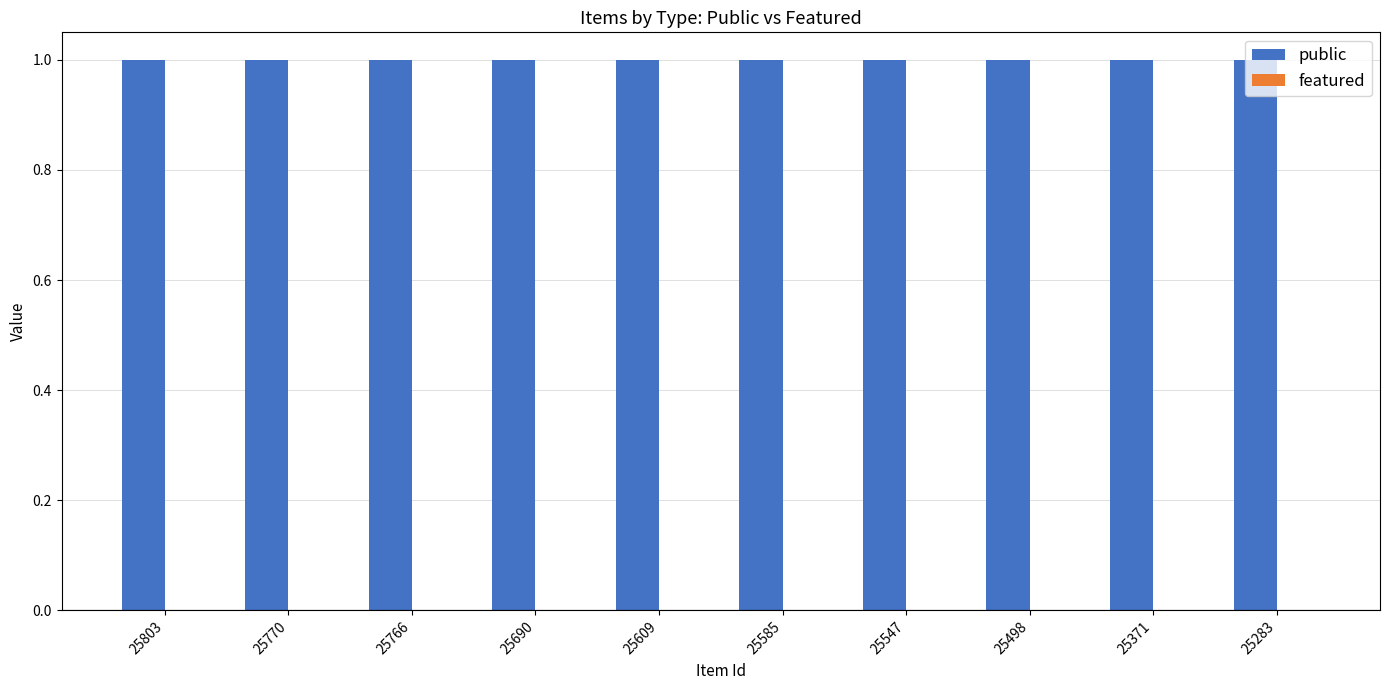

Which label corresponds to the smallest value in the chart?

25803